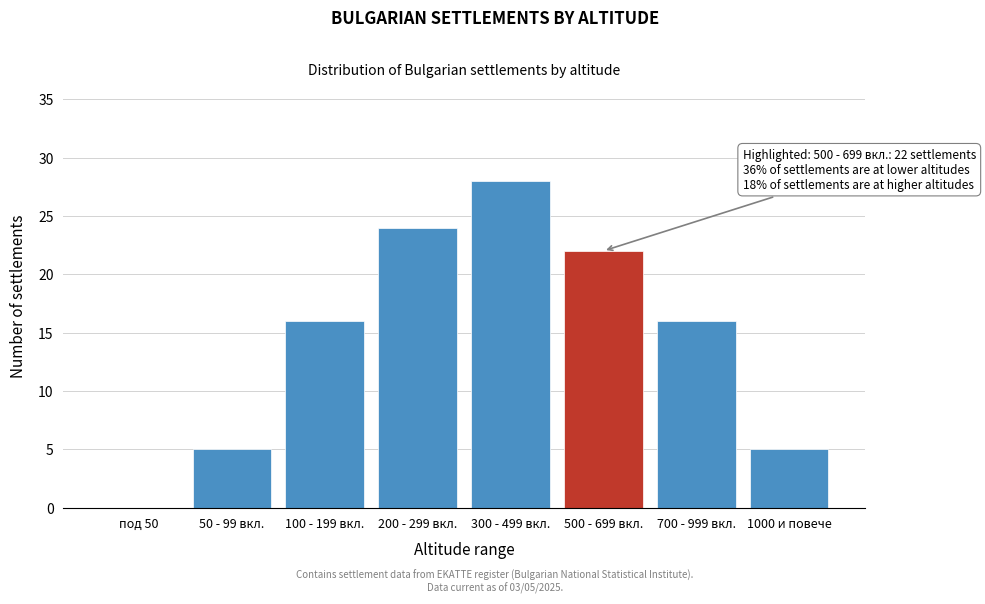

Reading right to left, transcribe all the data shown in this chart.

1000 и повече=5	700 - 999 вкл.=16	500 - 699 вкл.=22	300 - 499 вкл.=28	200 - 299 вкл.=24	100 - 199 вкл.=16	50 - 99 вкл.=5	под 50=0